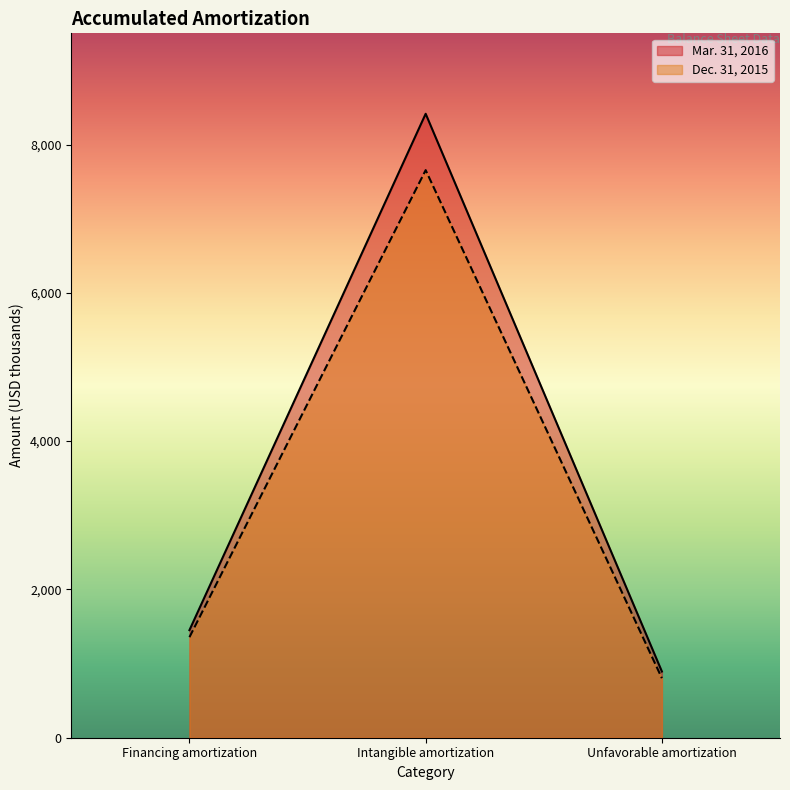

Reading left to right, transcribe all the data shown in this chart.

Mar. 31, 2016: Financing amortization=1451	Intangible amortization=8415	Unfavorable amortization=893
Dec. 31, 2015: Financing amortization=1356	Intangible amortization=7655	Unfavorable amortization=803